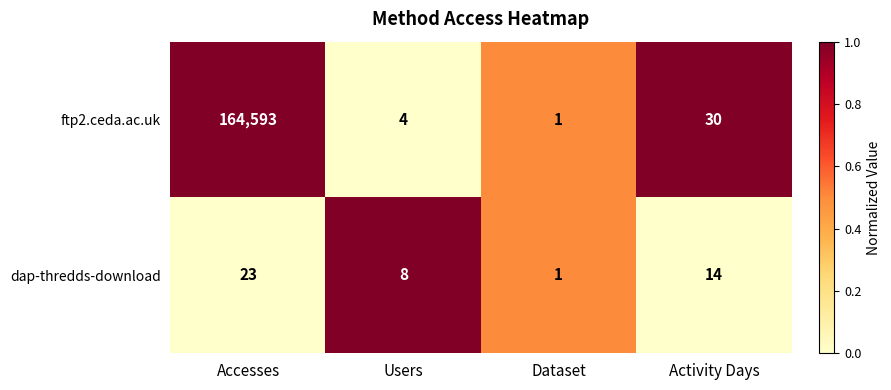

At Activity Days, list the series in order from largest to smallest.

ftp2.ceda.ac.uk, dap-thredds-download